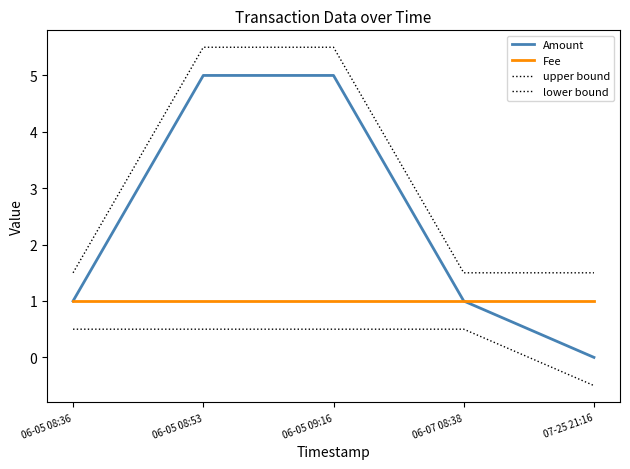

Does the chart display data point markers on the line(s)?

No